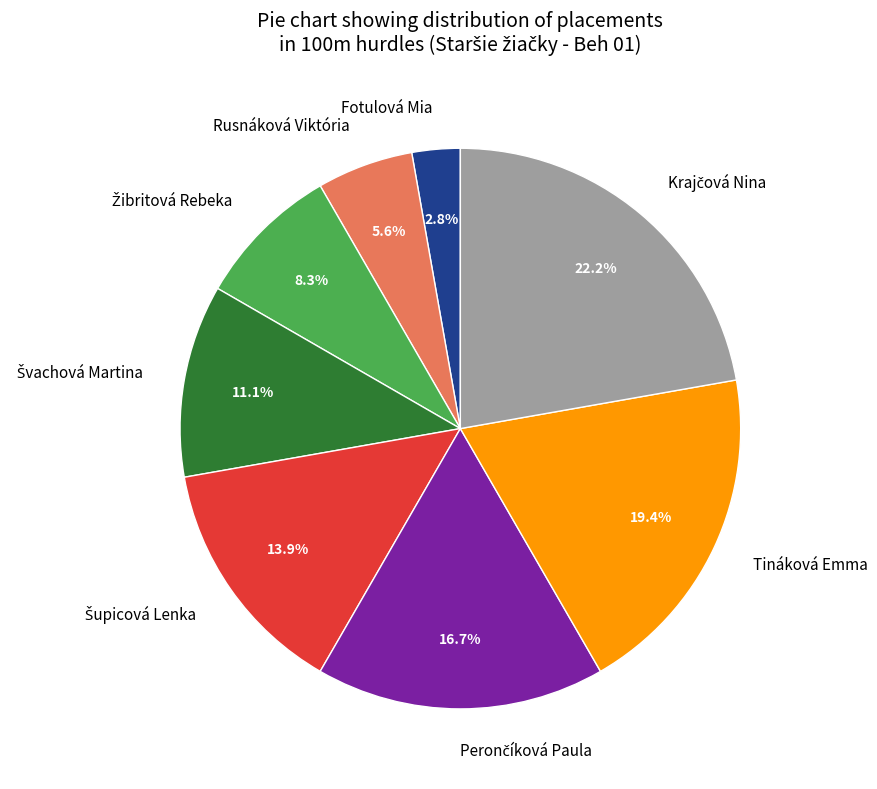

Combined, what portion of the pie is Fotulová Mia and Tináková Emma?

22.2%